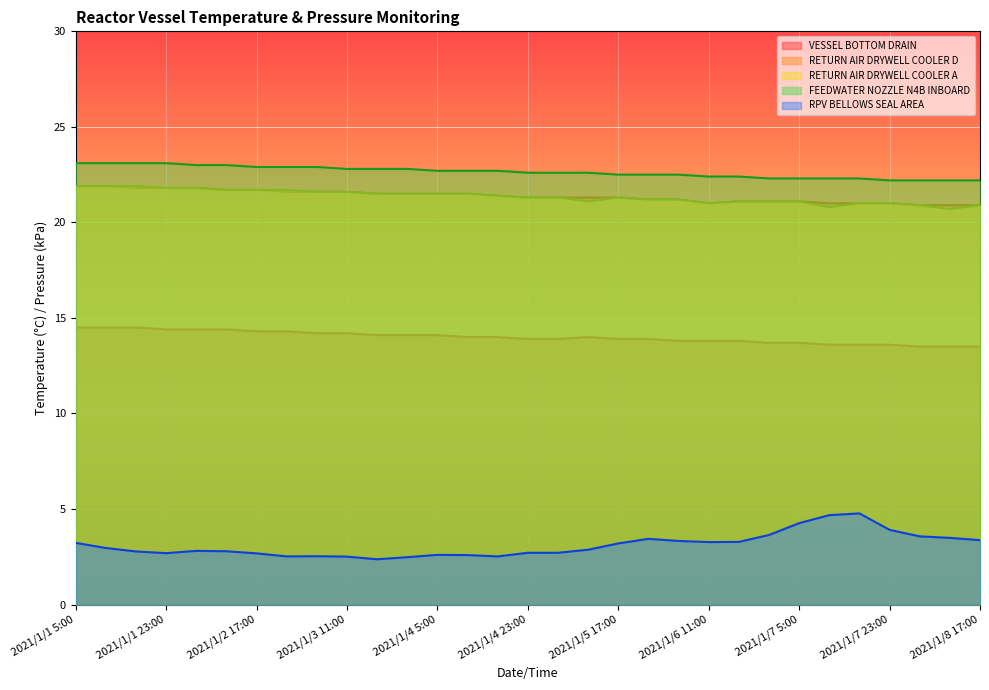

Does the chart display data point markers on the line(s)?

No